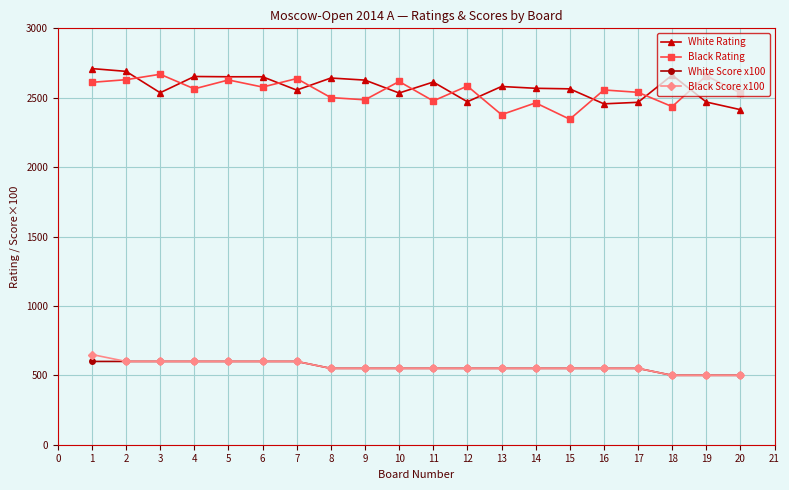

What are all the series names shown in the legend?

White Rating, Black Rating, White Score x100, Black Score x100